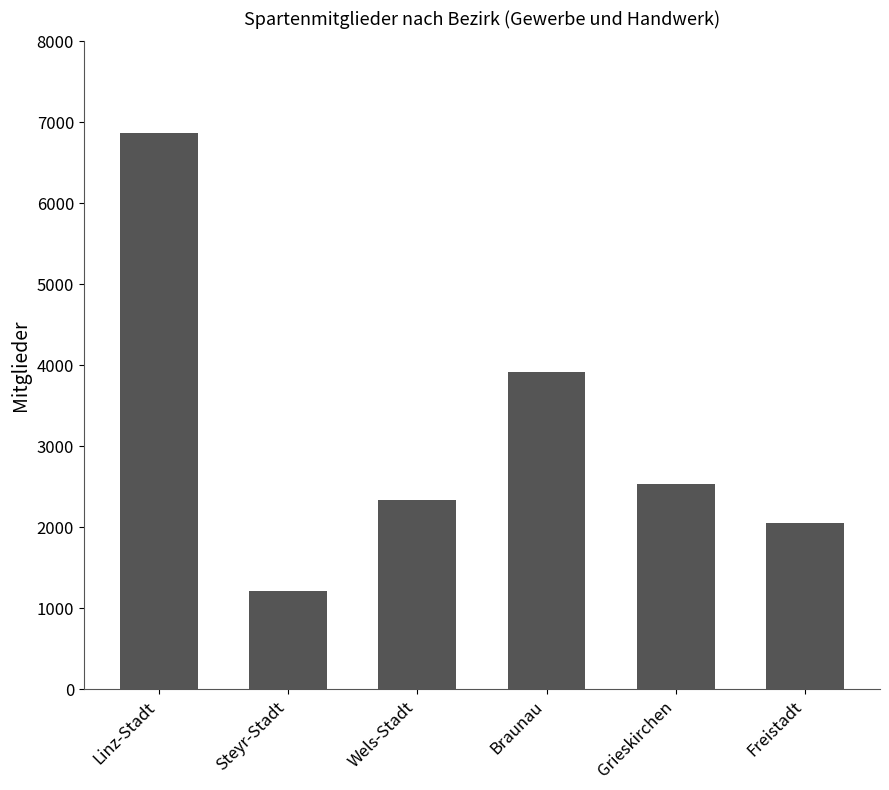

Read the value at Braunau, to the nearest 50.

3900